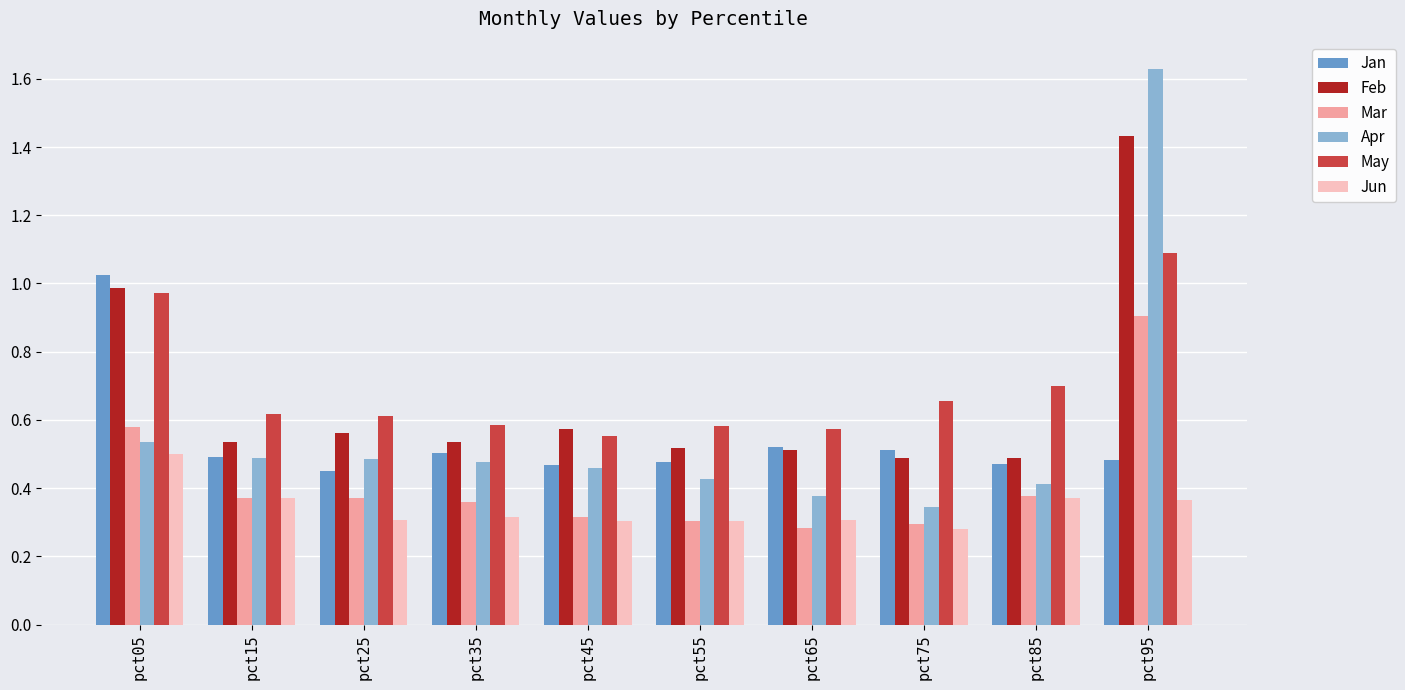

At which category is the sum across all series the highest?

pct95